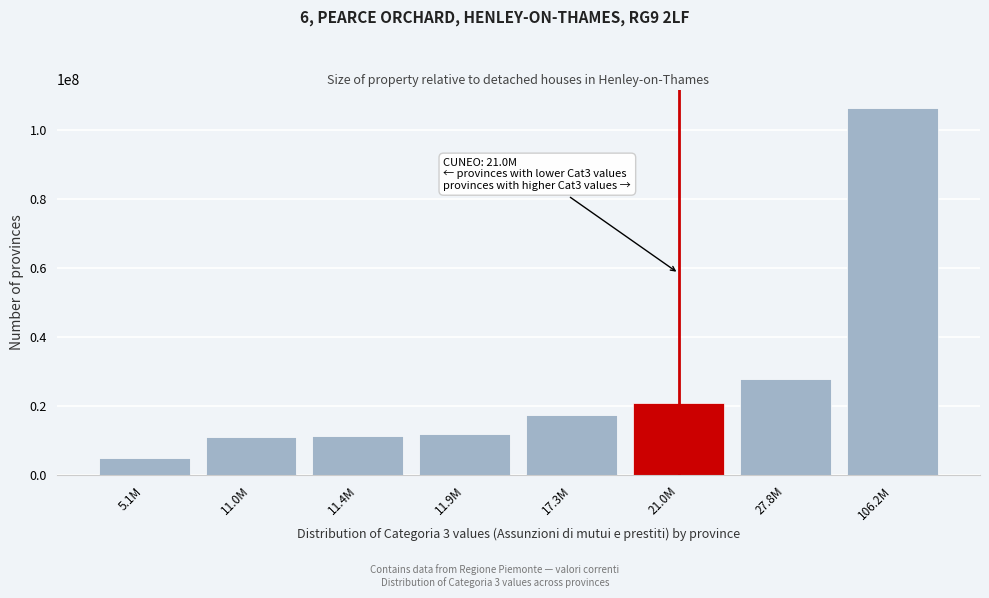

Approximately how many times larger is the value at 17.3M compared to 27.8M?

0.6